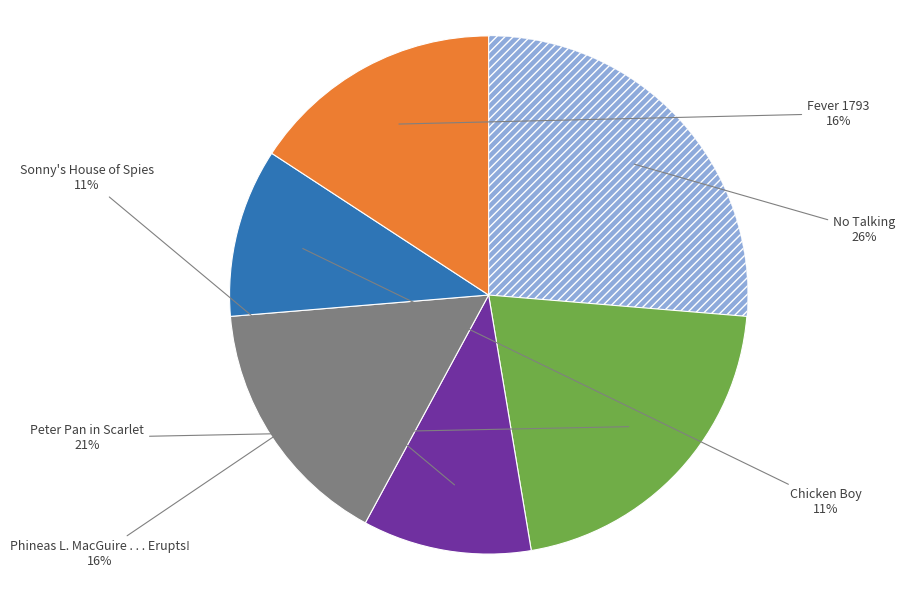

Is there any slice that represents more than half of the pie?

No